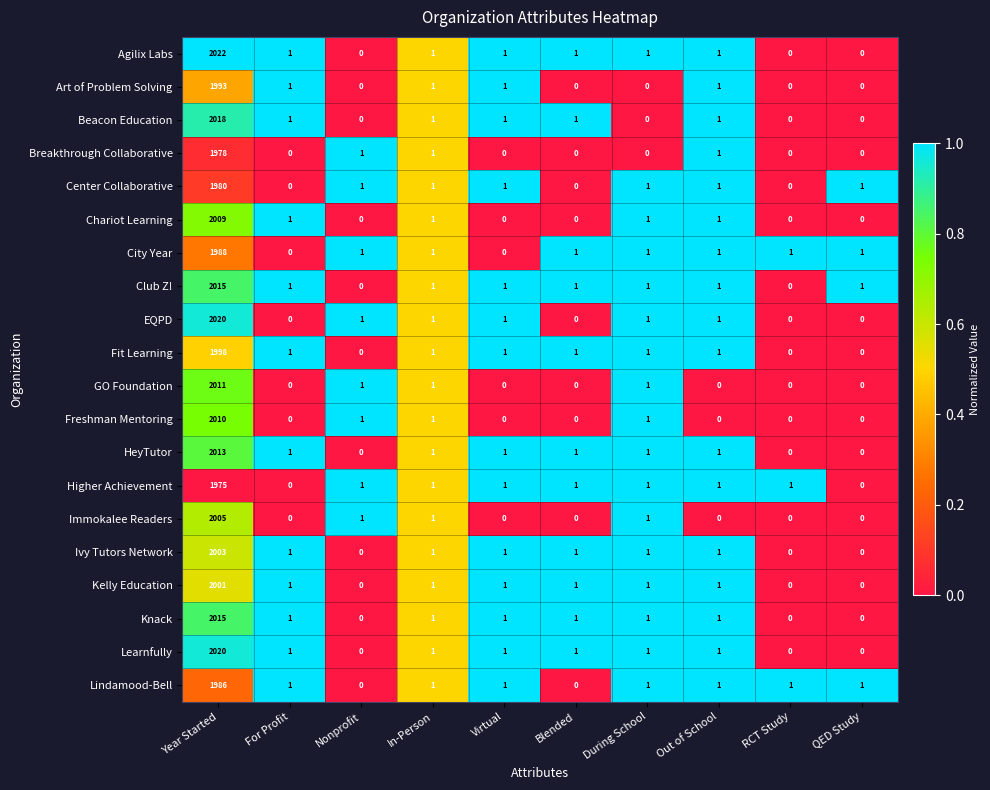

Which label corresponds to the largest value in the chart?

Year Started